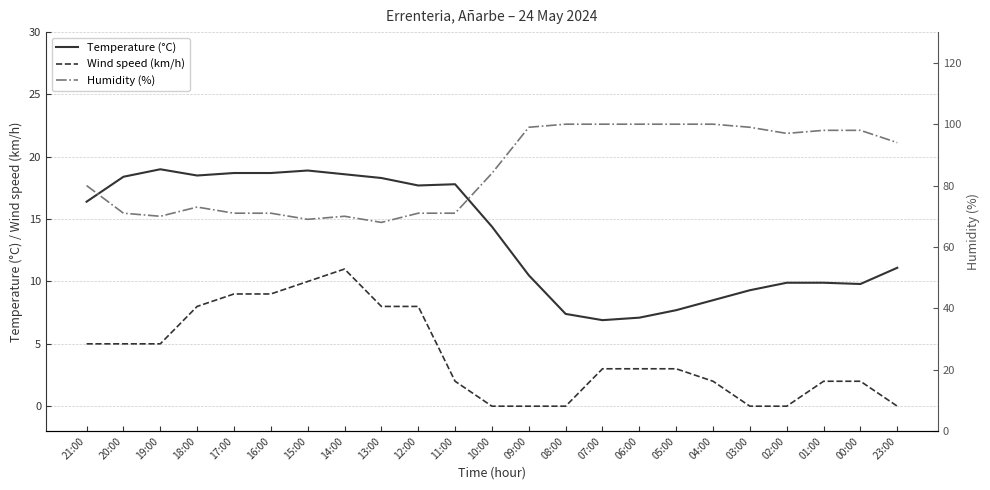

Reading left to right, list all the values displayed in this chart.

Temperature (°C): 16.4	18.4	19.0	18.5	18.7	18.7	18.9	18.6	18.3	17.7	17.8	14.4	10.5	7.4	6.9	7.1	7.7	8.5	9.3	9.9	9.9	9.8	11.1
Wind speed (km/h): 5.0	5.0	5.0	8.0	9.0	9.0	10.0	11.0	8.0	8.0	2.0	0.0	0.0	0.0	3.0	3.0	3.0	2.0	0.0	0.0	2.0	2.0	0.0
Humidity (%): 80.0	71.0	70.0	73.0	71.0	71.0	69.0	70.0	68.0	71.0	71.0	84.0	99.0	100.0	100.0	100.0	100.0	100.0	99.0	97.0	98.0	98.0	94.0